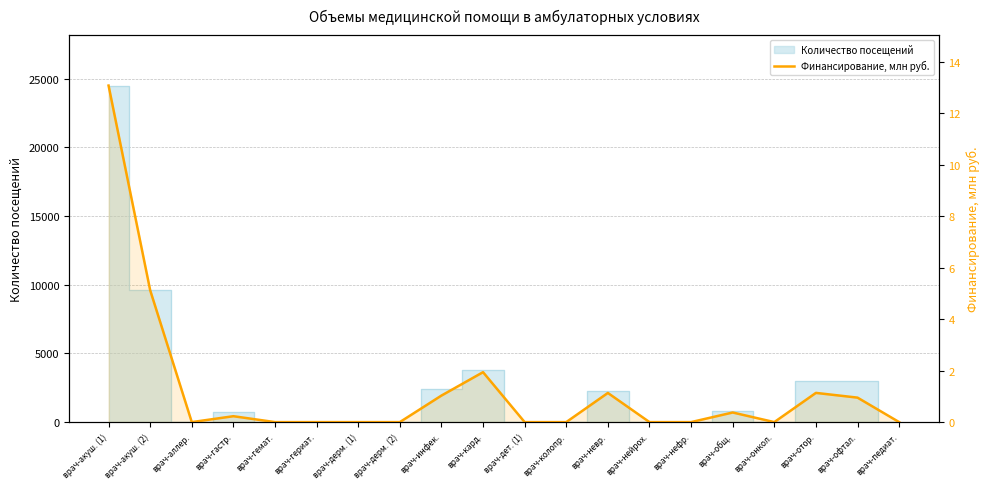

Reading left to right, list all the values displayed in this chart.

врач-акуш. (1)=13.1	врач-акуш. (2)=5.1	врач-аллер.=0.0	врач-гастр.=0.2	врач-гемат.=0.0	врач-гериат.=0.0	врач-дерм. (1)=0.0	врач-дерм. (2)=0.0	врач-инфек.=1.0	врач-кард.=1.9	врач-дет. (1)=0.0	врач-колопр.=0.0	врач-невр.=1.1	врач-нейрох.=0.0	врач-нефр.=0.0	врач-общ.=0.4	врач-онкол.=0.0	врач-отор.=1.1	врач-офтал.=1.0	врач-педиат.=0.0